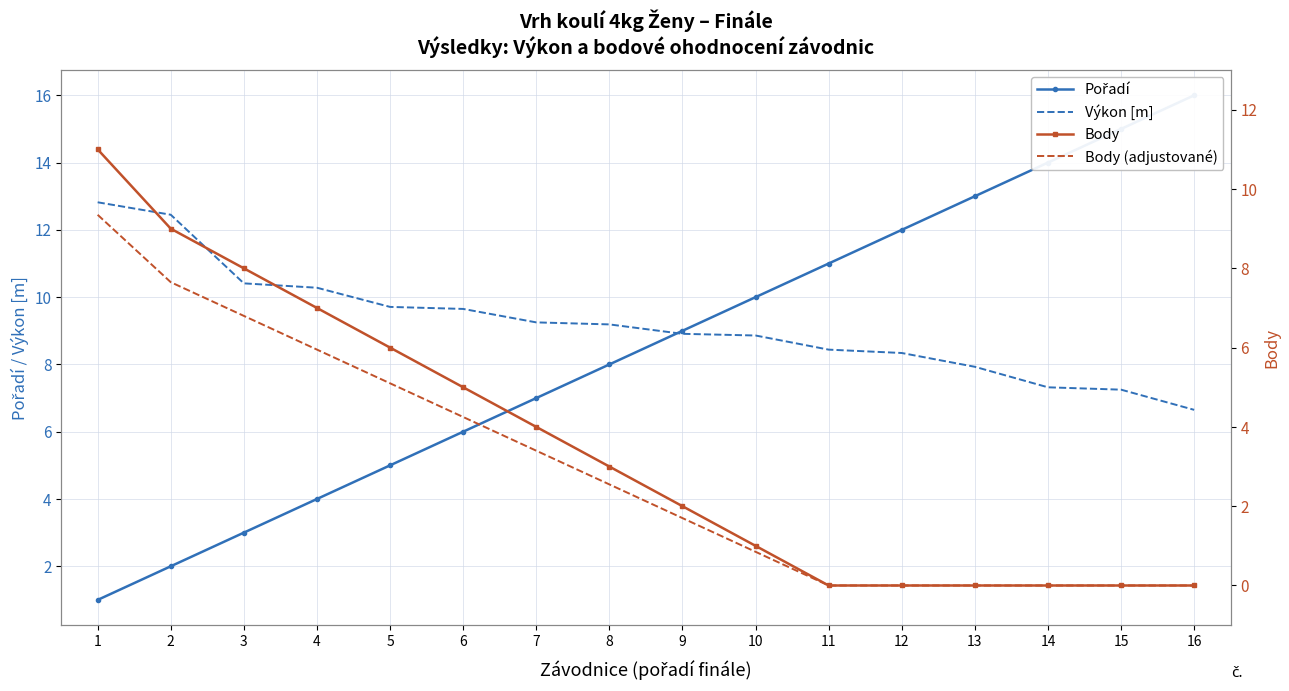

What is the maximum value for Body (adjustované)?

9.3